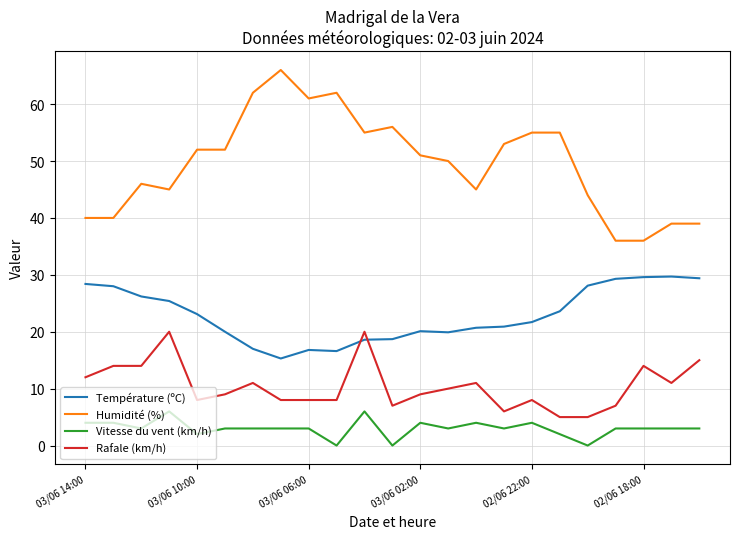

What are all the series names shown in the legend?

Température (ºC), Humidité (%), Vitesse du vent (km/h), Rafale (km/h)